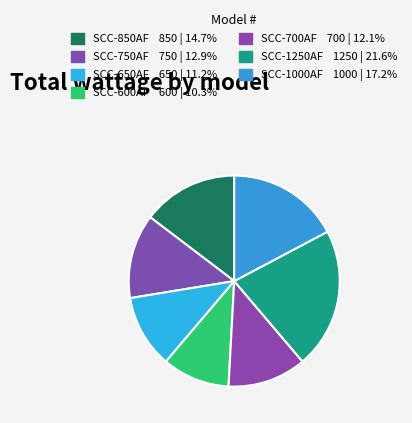

Combined, do SCC-750AF and SCC-1250AF account for over 50%?

No